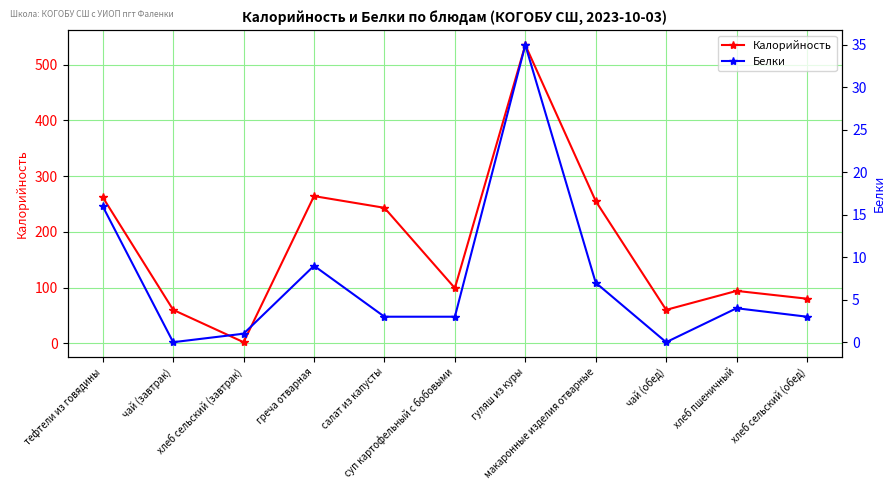

What position from the right is салат из капусты?

7